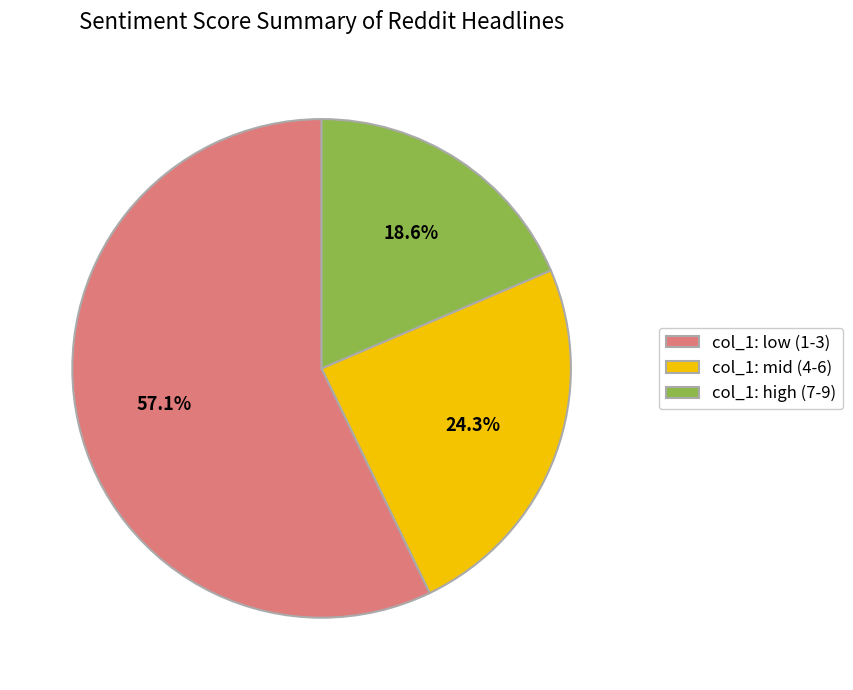

Which slice is the smallest?

col_1: high (7-9)